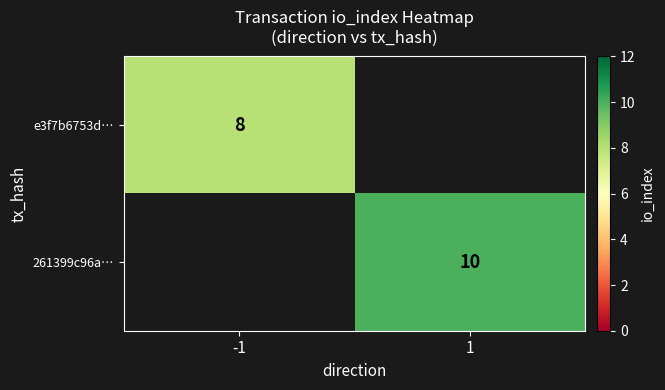

The e3f7b6753d… series shows 12 at -1. True or false?

False